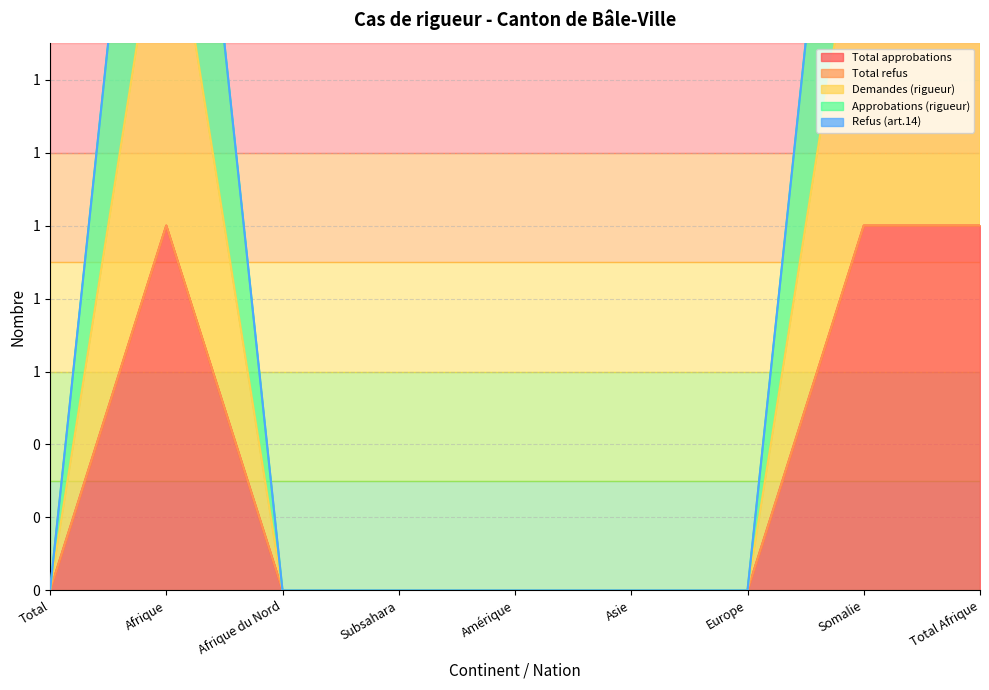

Count the Demandes (rigueur) values in the range 0 to 1.

9